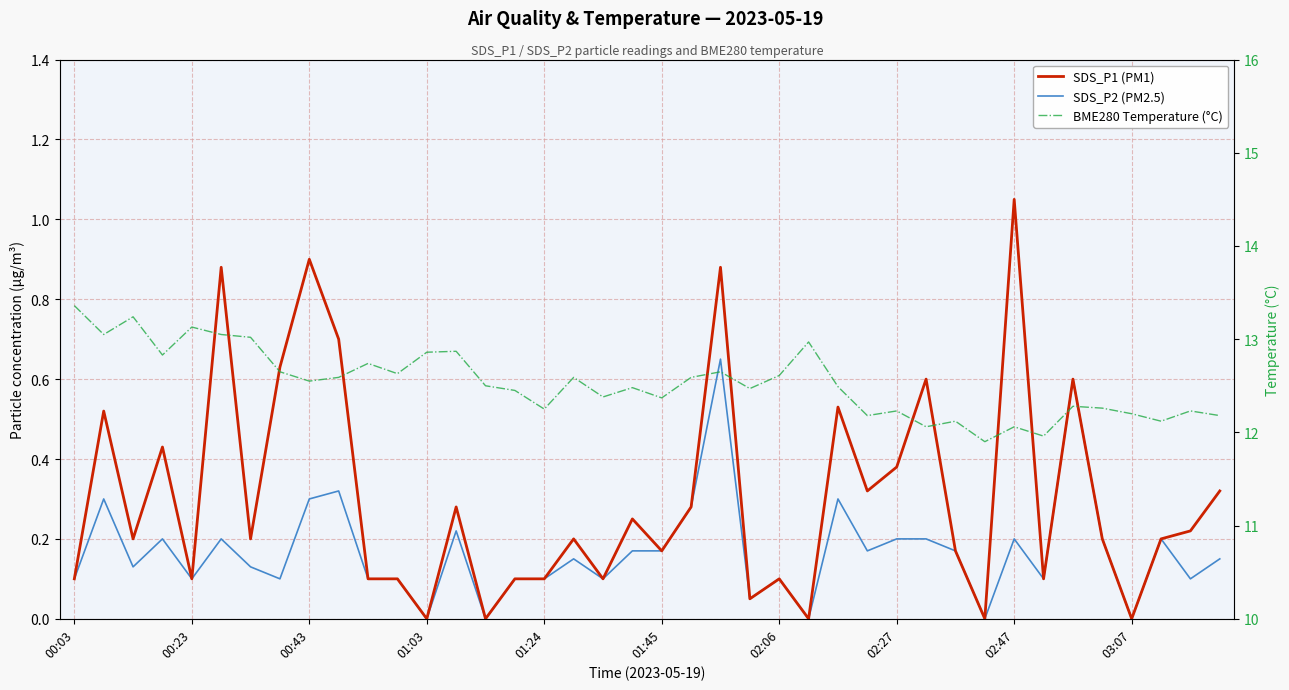

True or false: SDS_P1 (PM1) has more than 1 interior local peaks.

True